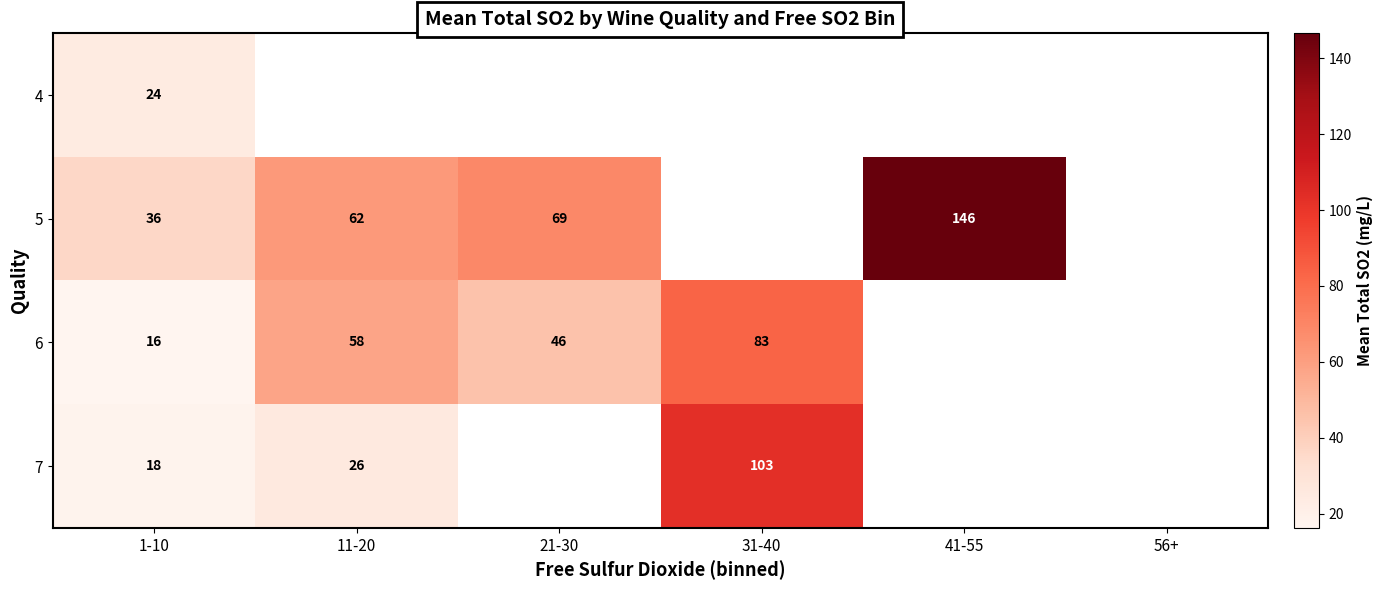

How many distinct data groups are displayed?

4